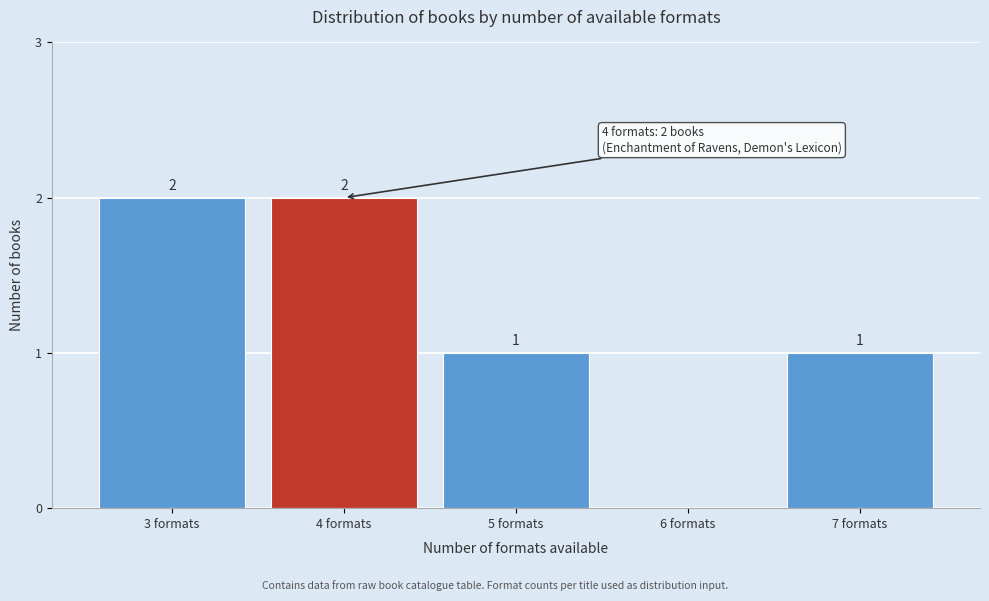

Reading right to left, extract all data points from this chart.

7 formats=1	6 formats=0	5 formats=1	4 formats=2	3 formats=2